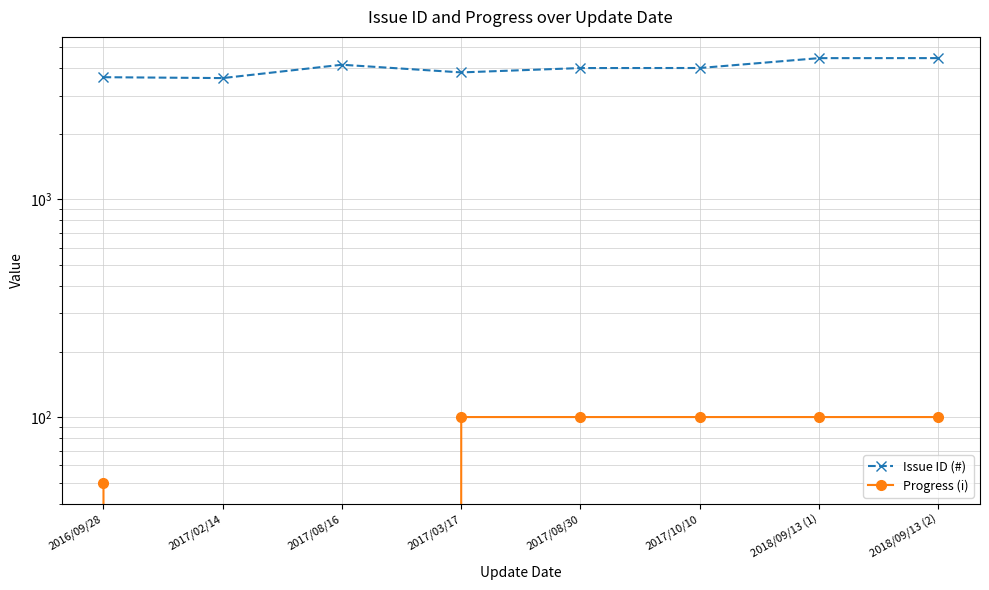

At which category is the sum across all series the highest?

2018/09/13 (2)